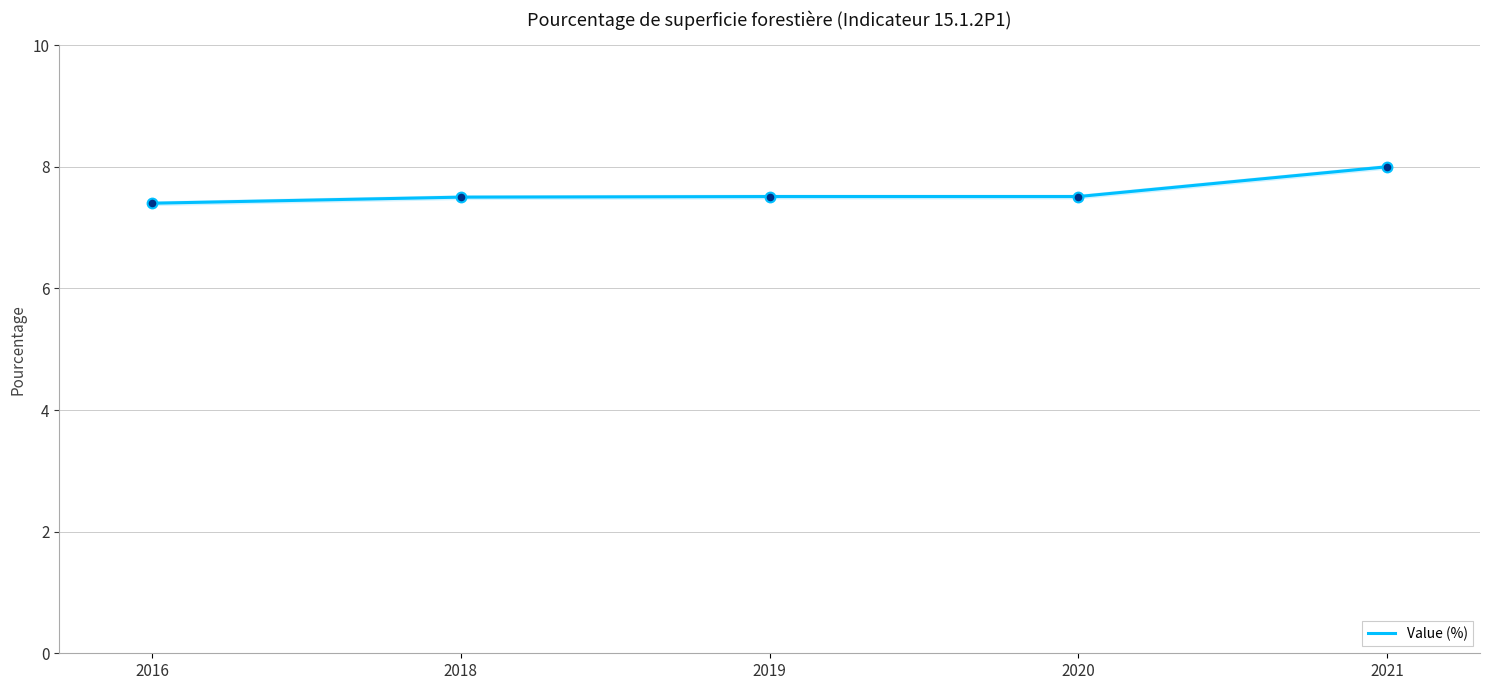

Is this an area chart (filled region under the line)?

No